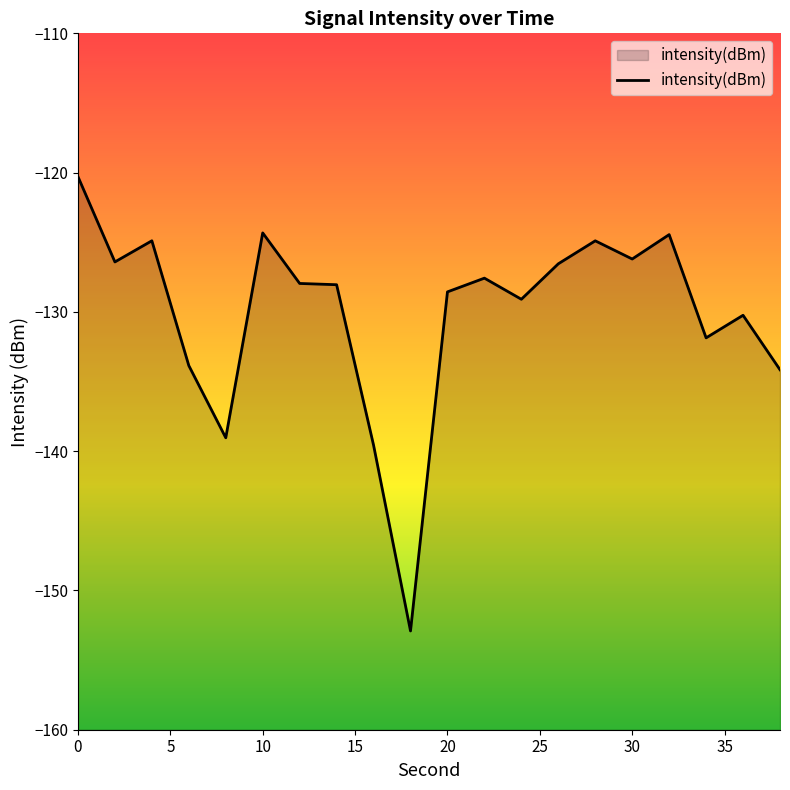

How many values exceed -127?

8